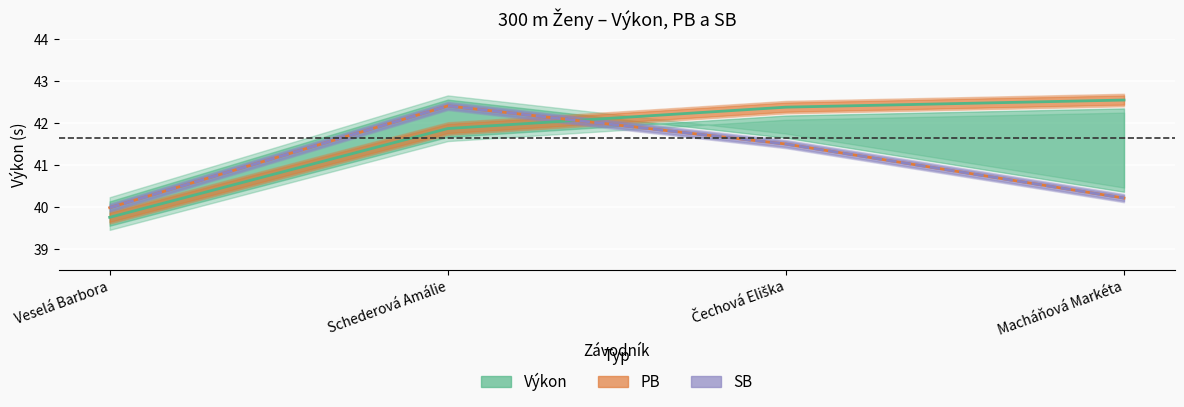

What is the difference between the highest and lowest values at Macháňová Markéta?

2.3